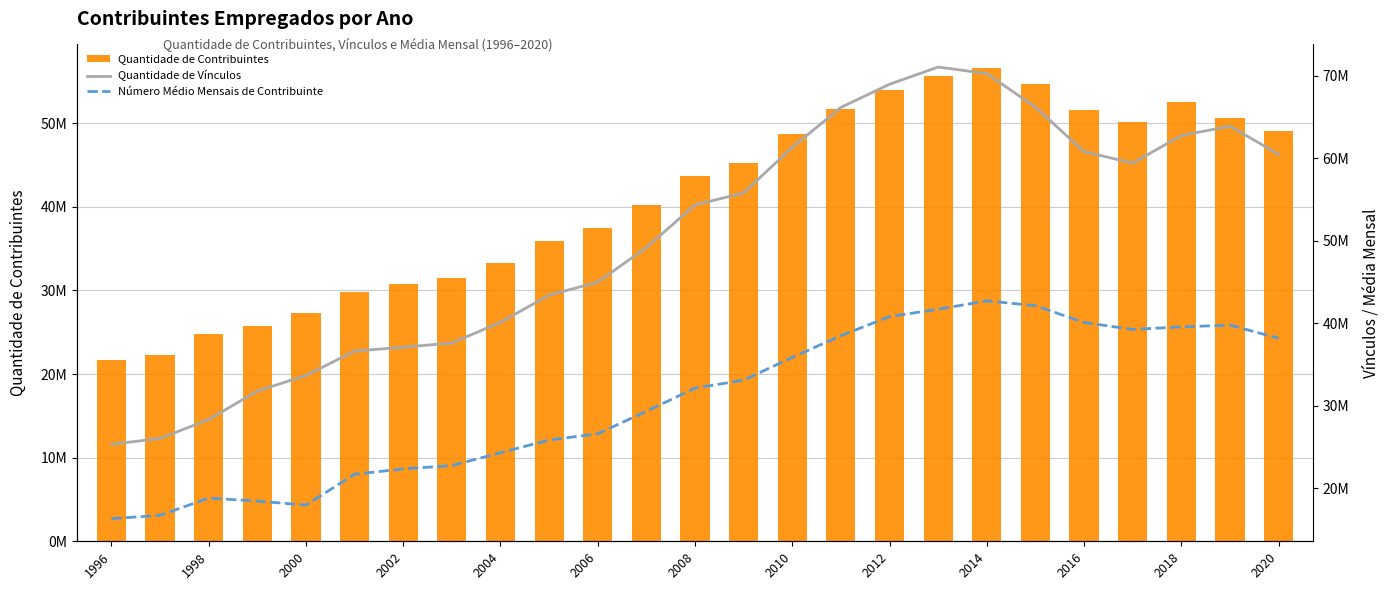

Which series has the widest spread of values?

Quantidade de Vínculos